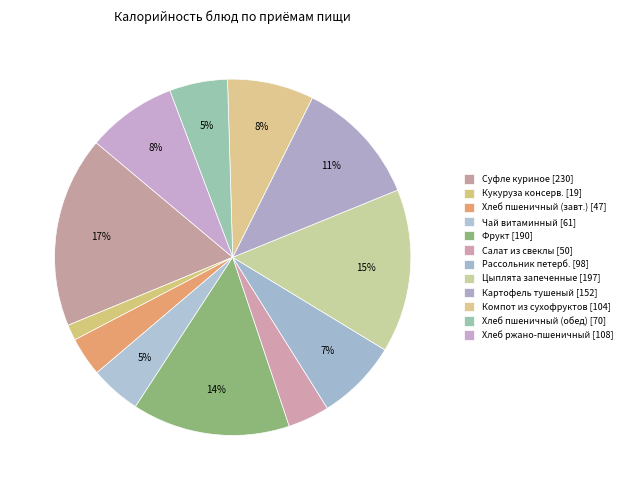

Which category has the smallest portion of the pie?

Кукуруза консервированная (Завтрак, овощи)